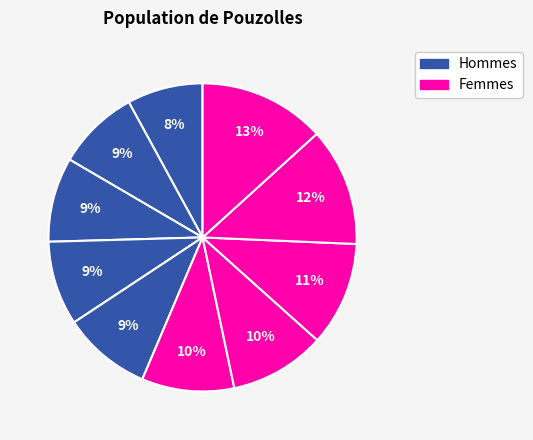

How many slices are in this pie chart?

10